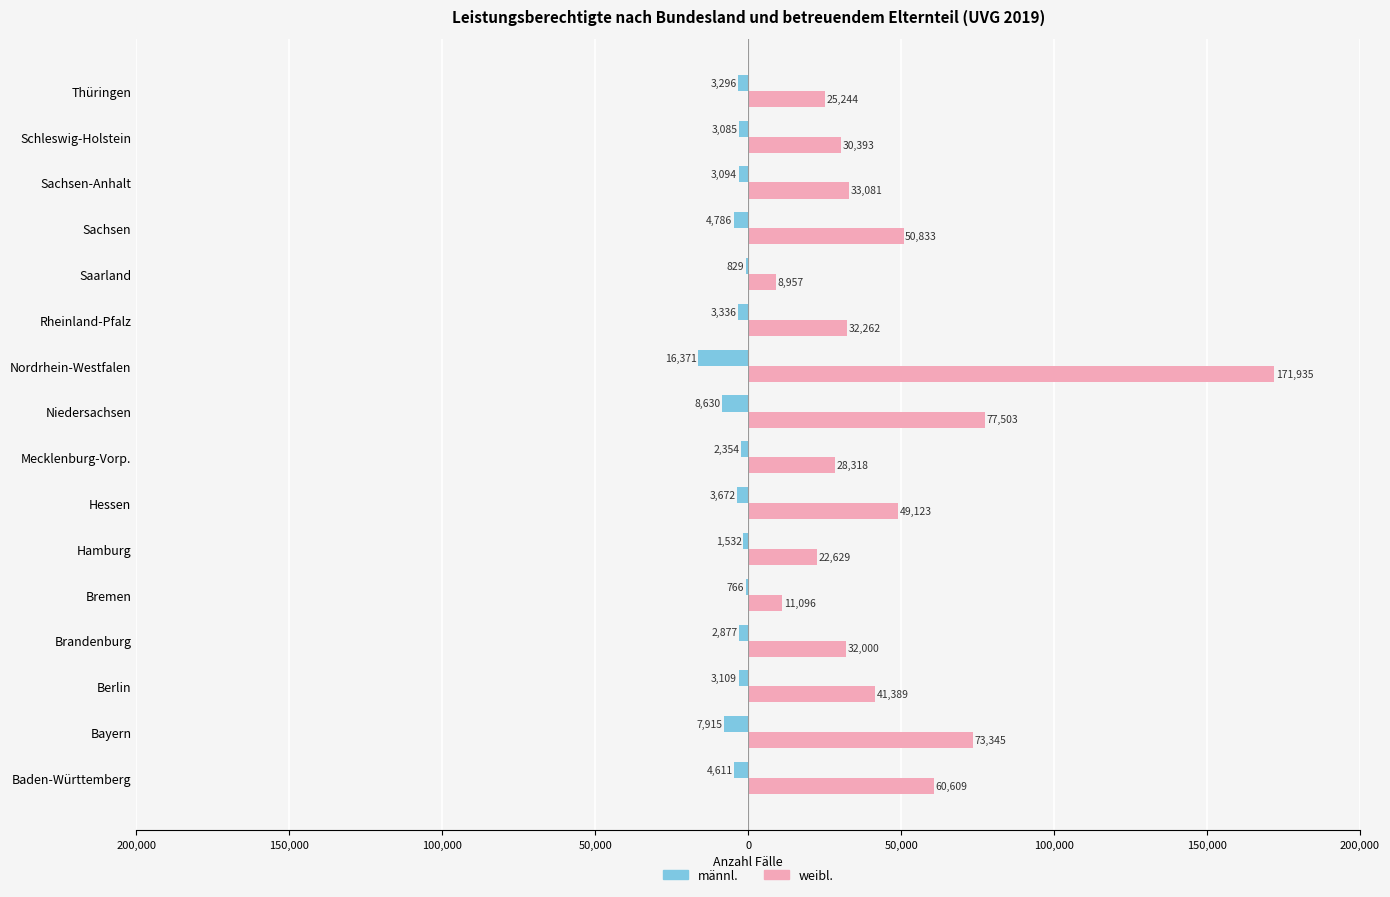

Which series has the widest spread of values?

weibl.